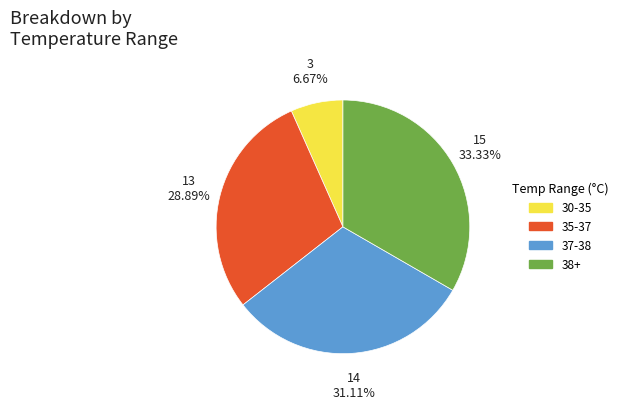

How many slices are in this pie chart?

4